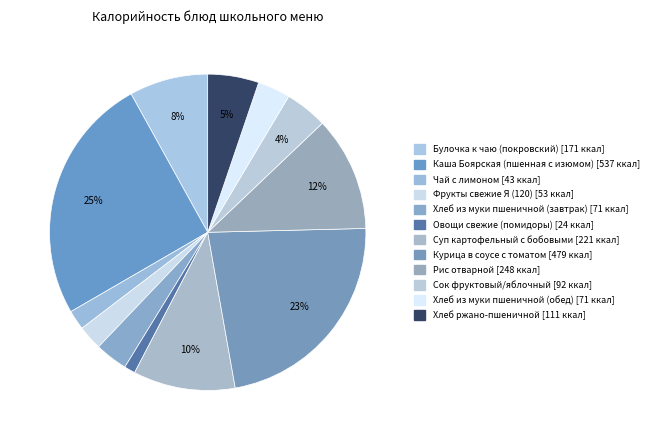

Which category has the biggest portion of the pie?

Каша Боярская (пшенная с изюмом)